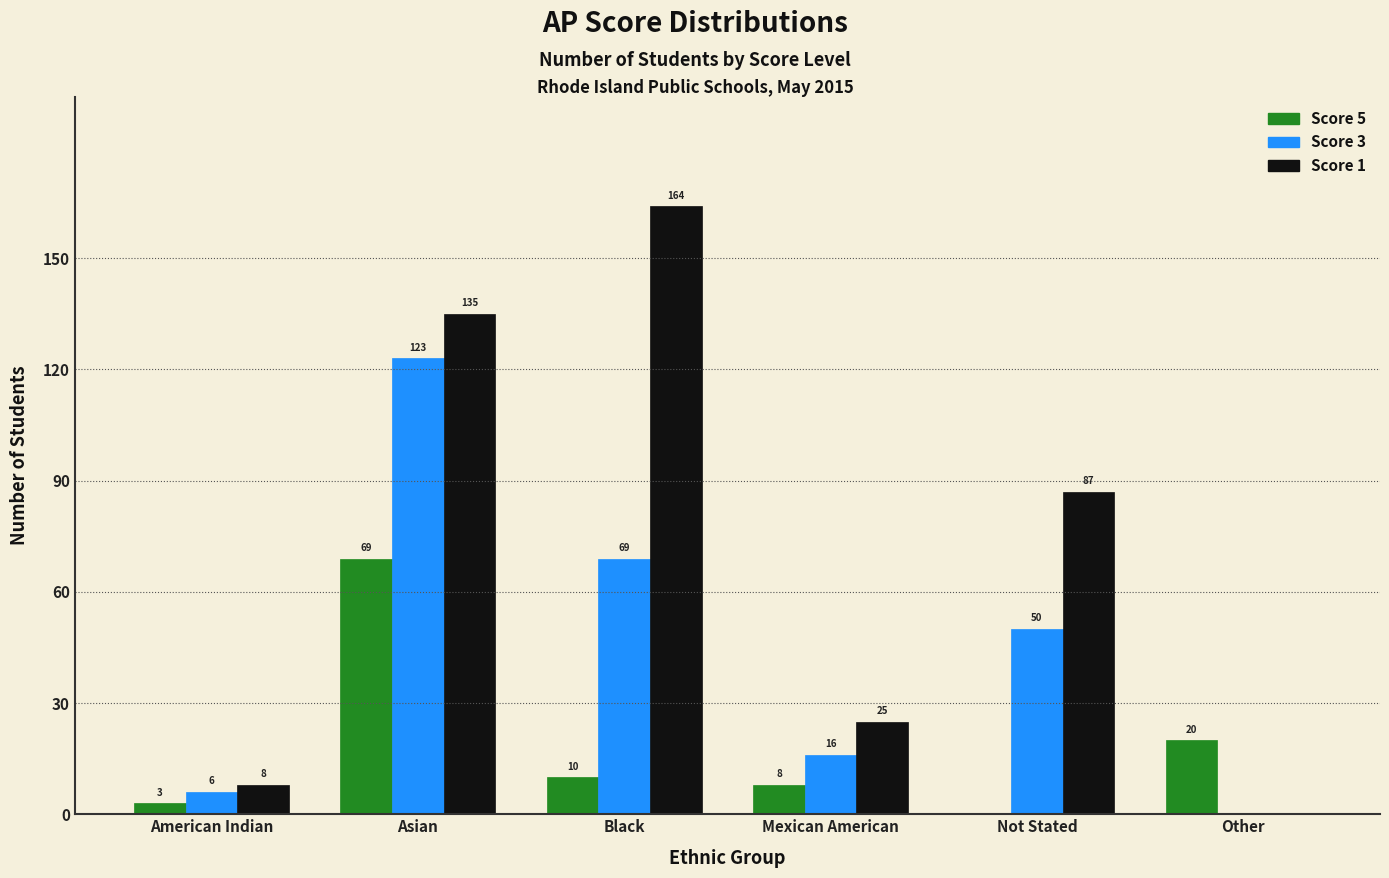

Reading left to right, what are all the values shown in this chart?

Score 5: American Indian=3	Asian=69	Black=10	Mexican American=8	Not Stated=0	Other=20
Score 3: American Indian=6	Asian=123	Black=69	Mexican American=16	Not Stated=50	Other=0
Score 1: American Indian=8	Asian=135	Black=164	Mexican American=25	Not Stated=87	Other=0